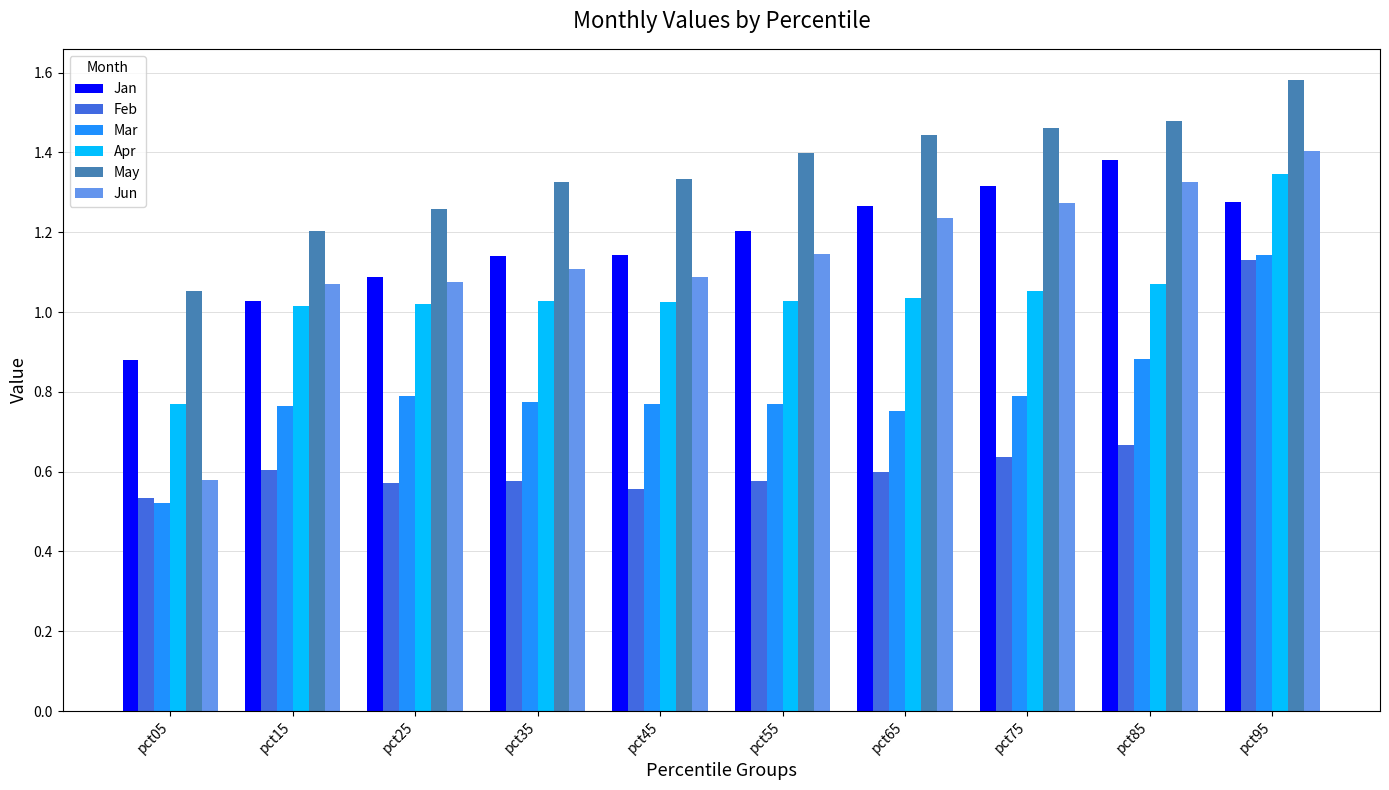

What is the sum of all Mar values?

8.0